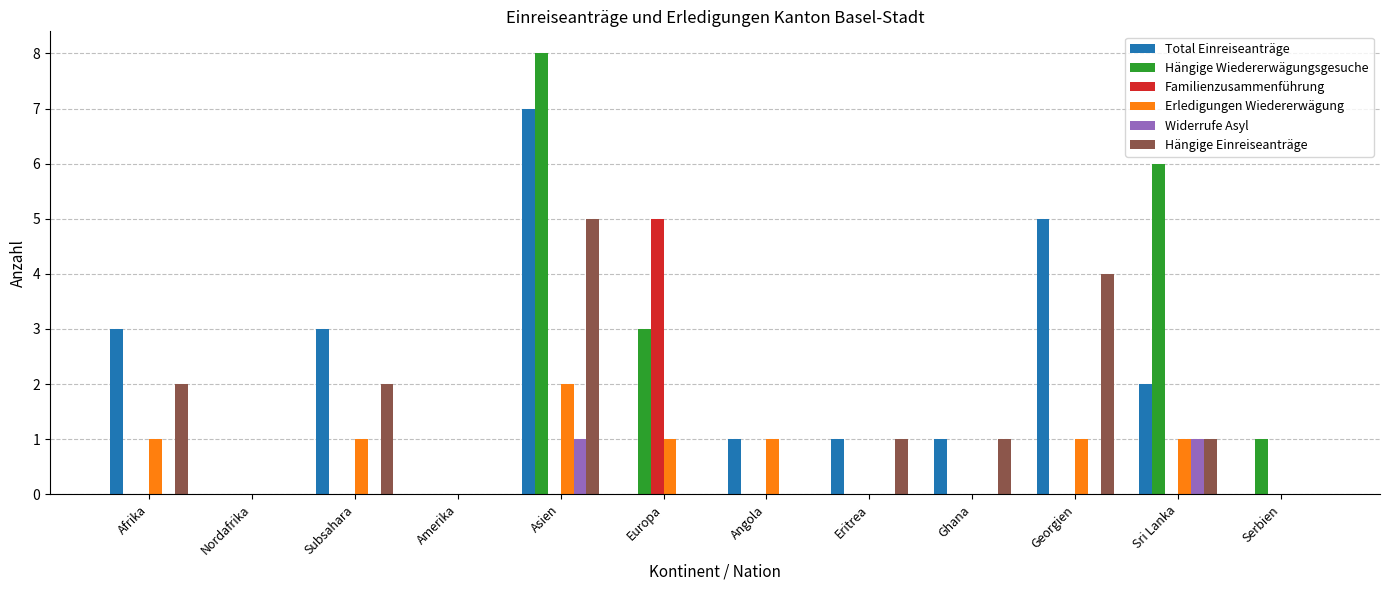

What is the greatest value displayed?

8